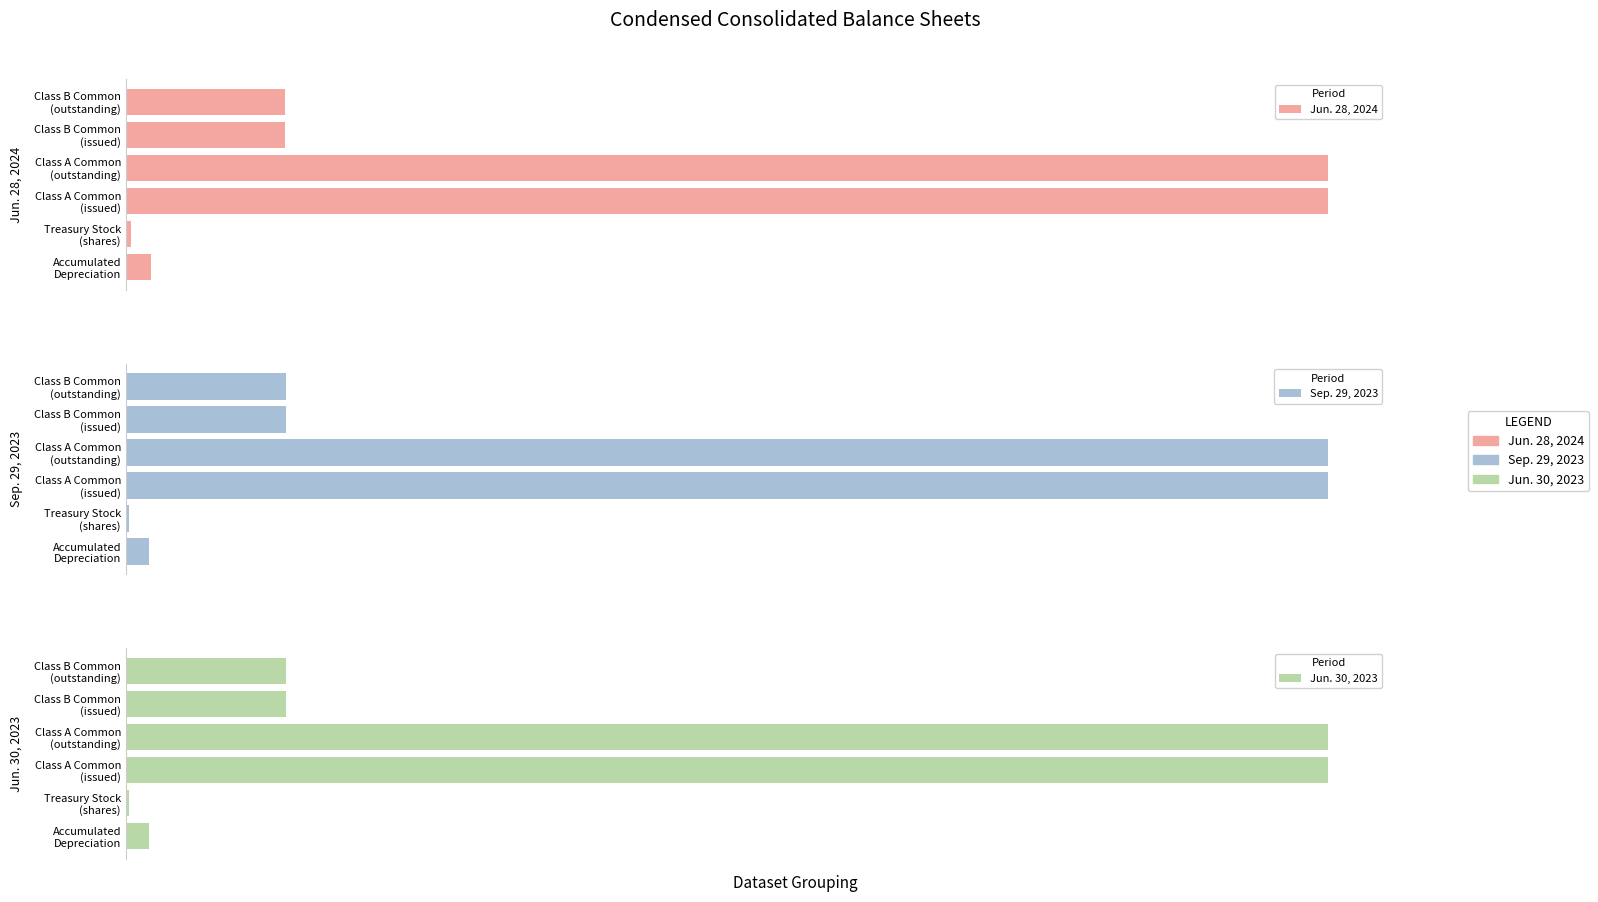

What is the value of the Jun. 30, 2023 bar at the 6th from the left?

1207798